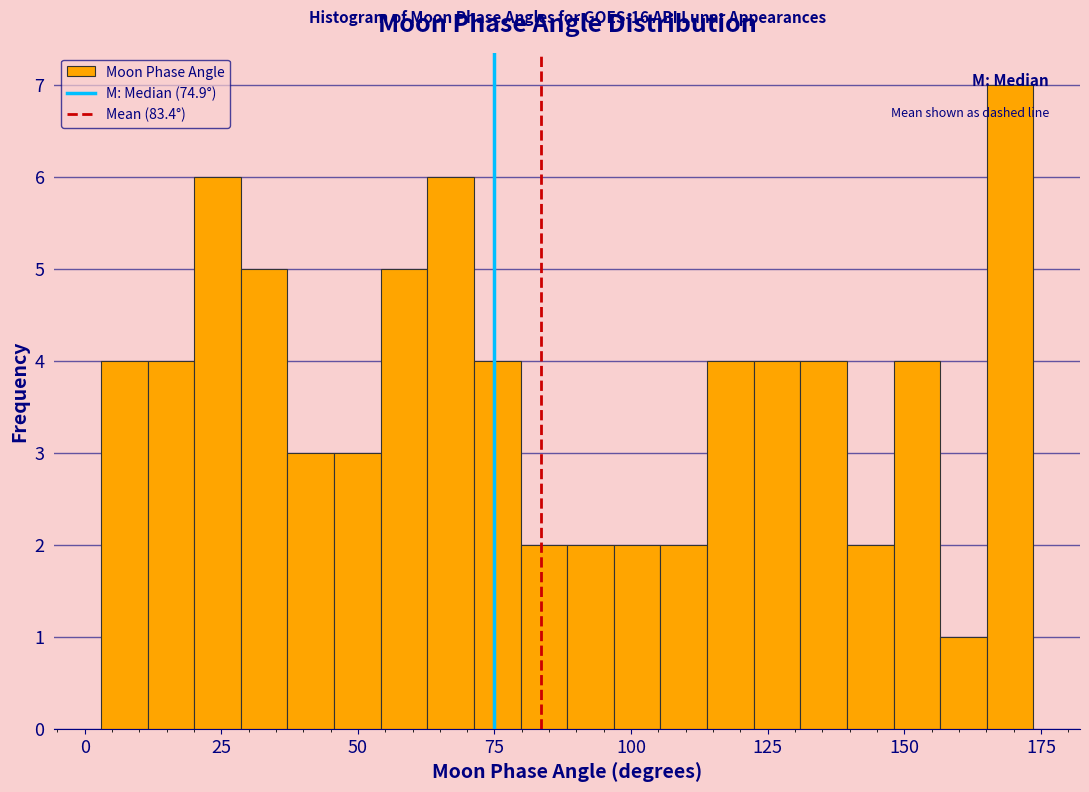

Read against the x-axis, roughly where is the centre of the tallest bar?

170